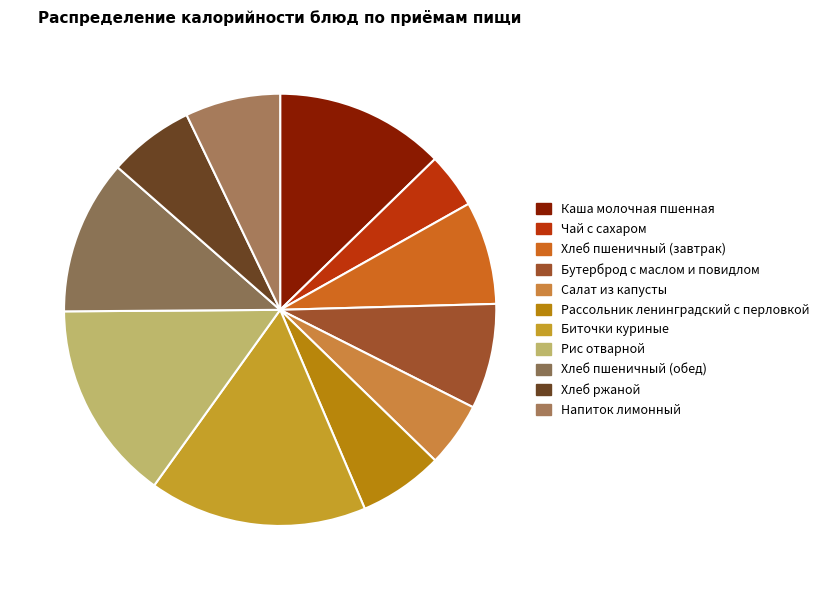

Does Рассольник ленинградский с перловкой account for over 50% of the chart?

No